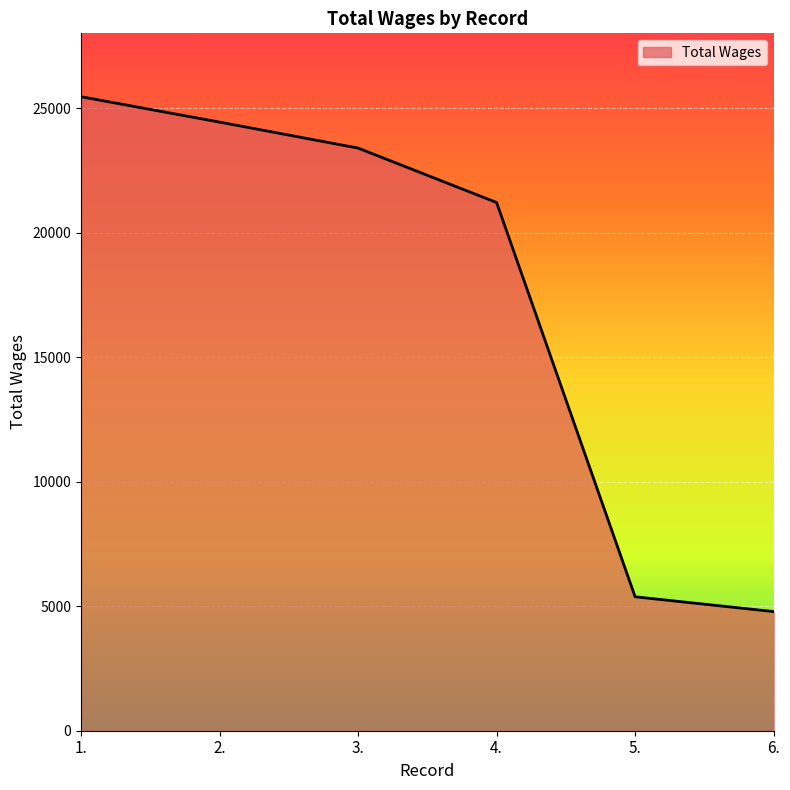

Reading right to left, extract all data points from this chart.

4785	5379	21215	23401	24444	25463